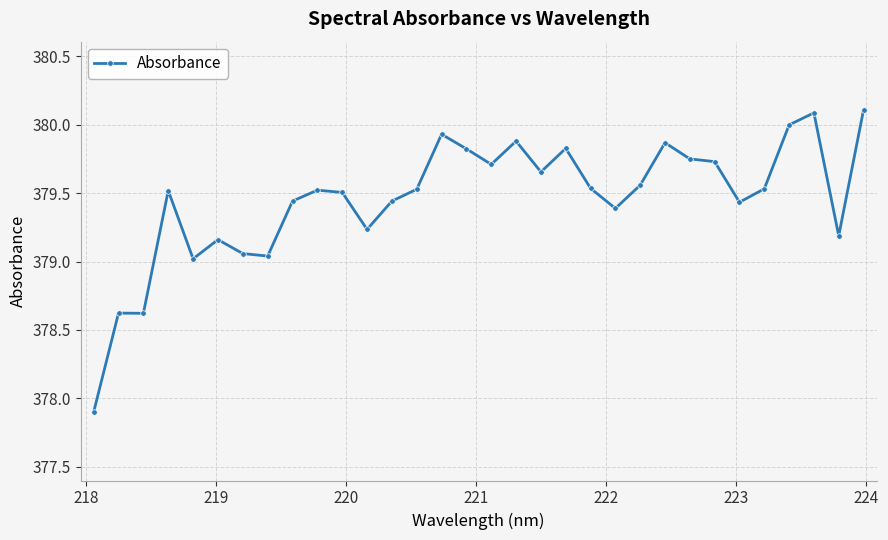

How many data points does each series have?

32